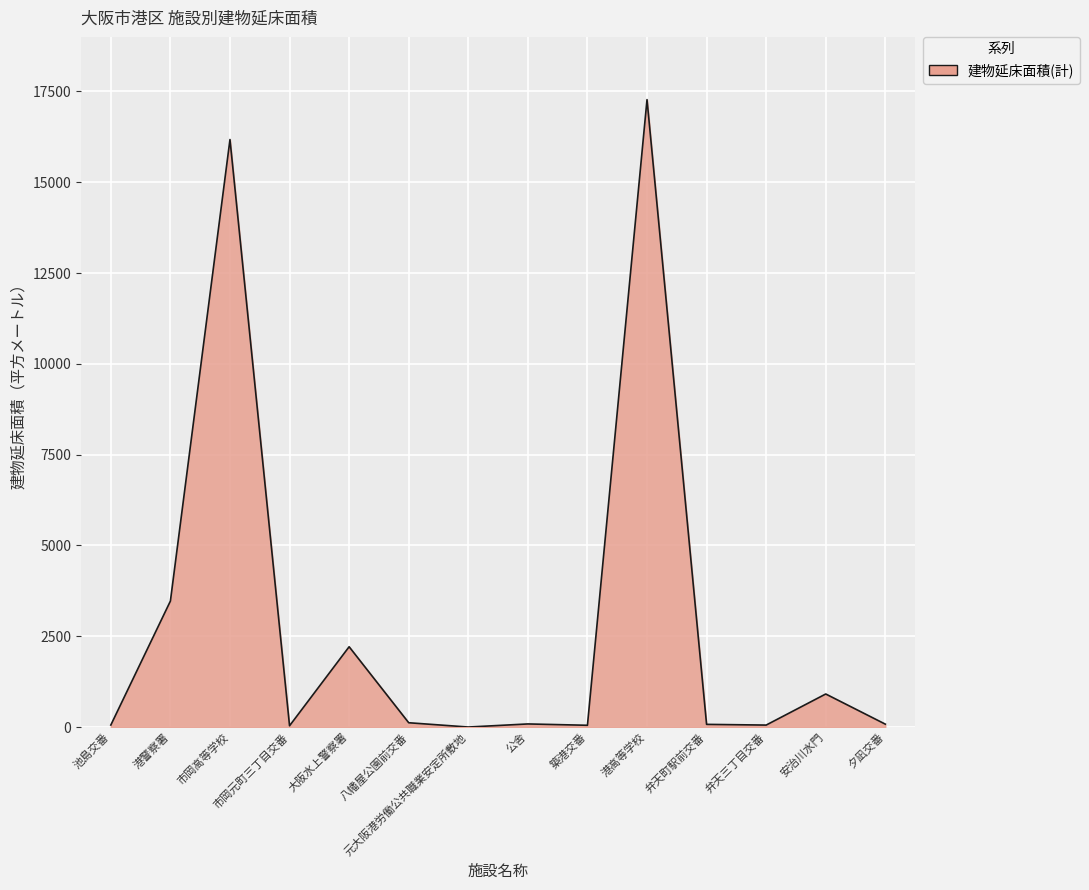

What is the average value?

2899.1